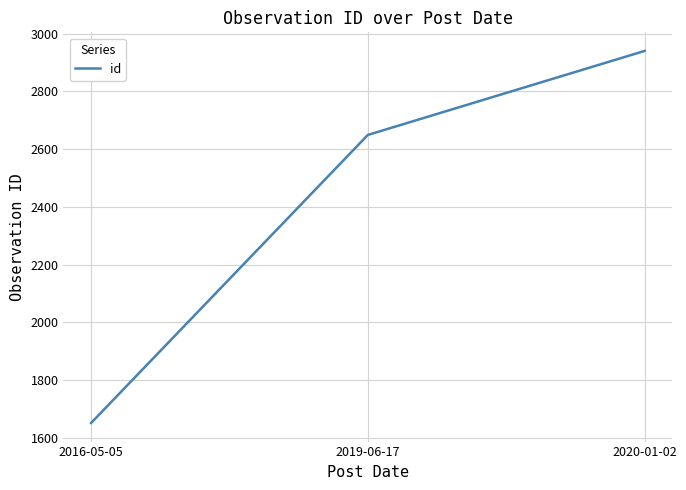

List the labels in order of value, smallest first.

2016-05-05, 2019-06-17, 2020-01-02